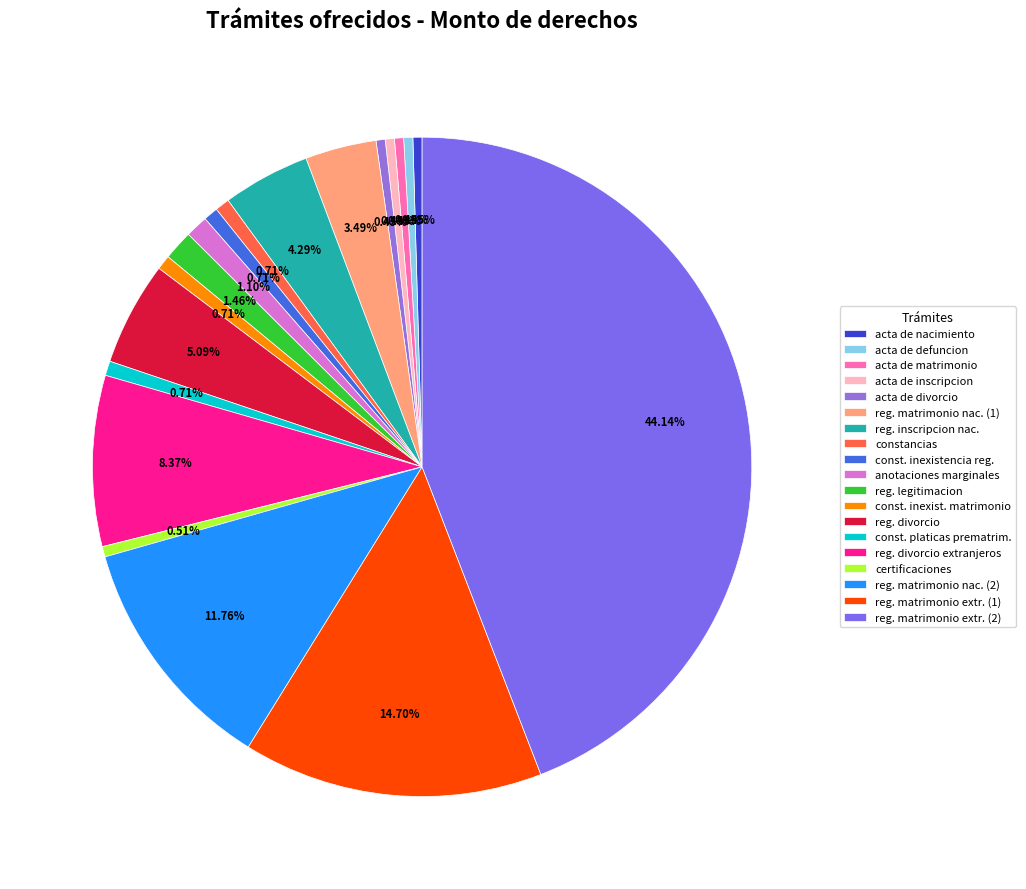

To the nearest percent, what is the difference between the largest and smallest slice percentages?

44%